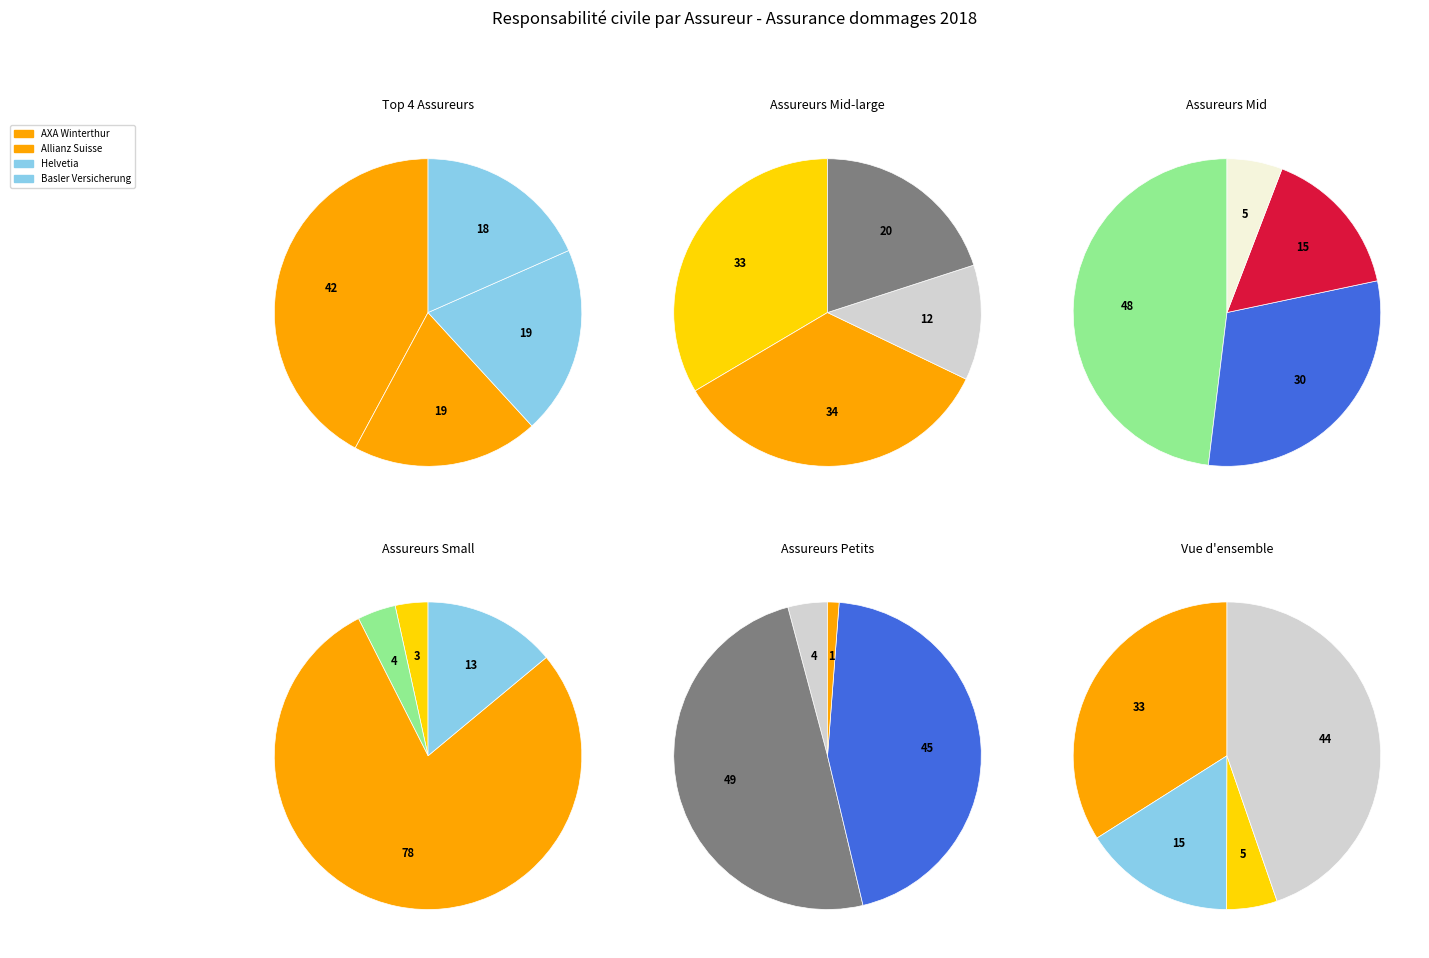

What is the largest slice in the pie chart?

AXA Winterthur